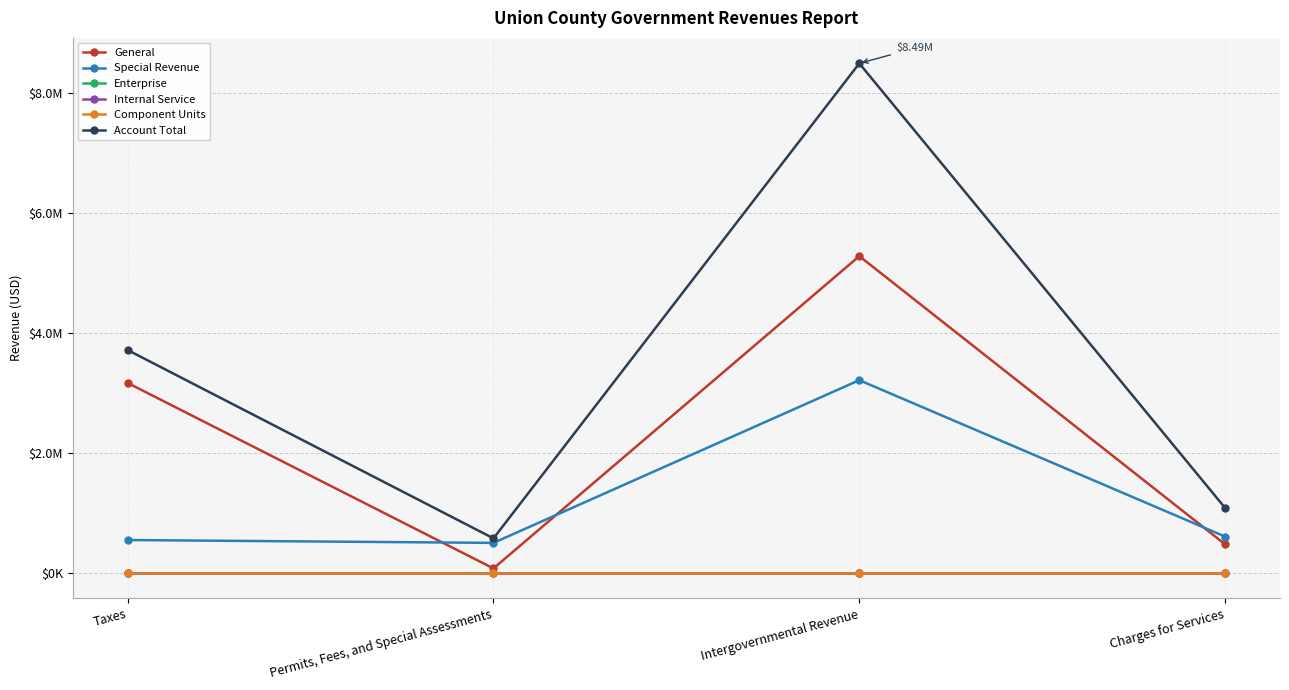

At which category is the sum across all series the highest?

Intergovernmental Revenue